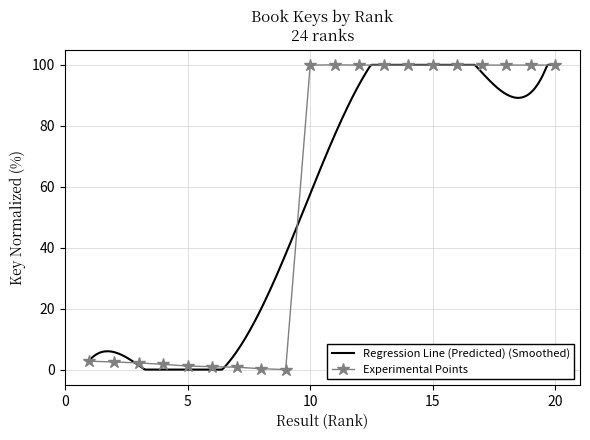

Rank the categories by value from highest to lowest.

11, 20, 17, 12, 14, 13, 18, 15, 16, 19, 10, 1, 2, 3, 4, 5, 6, 7, 8, 9